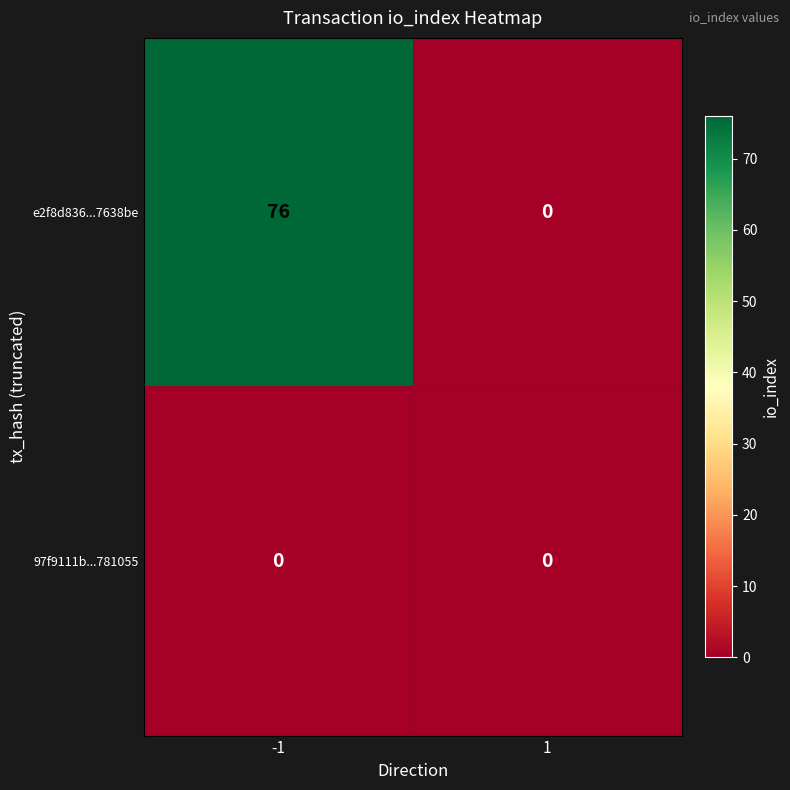

Which series has the largest total across all categories?

e2f8d836...7638be